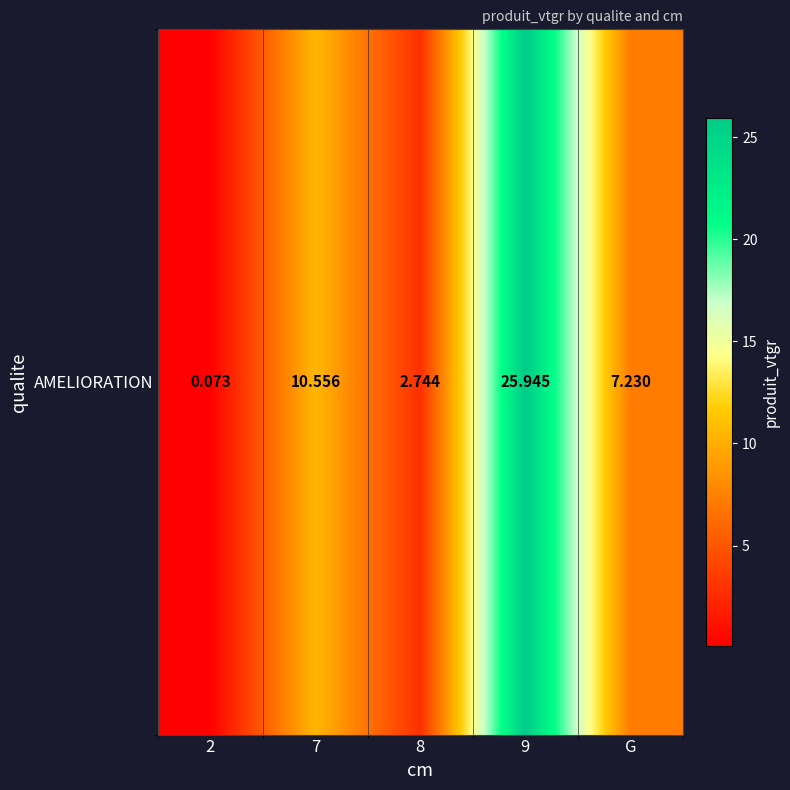

What is the sum of the values at 9 and 2?

26.0